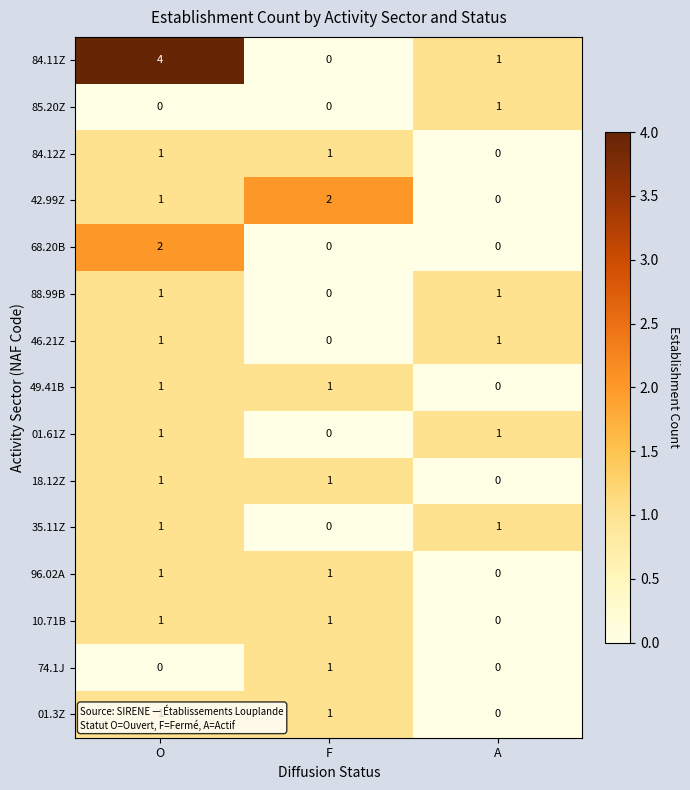

List the labels in order of 84.11Z value, smallest first.

F, A, O